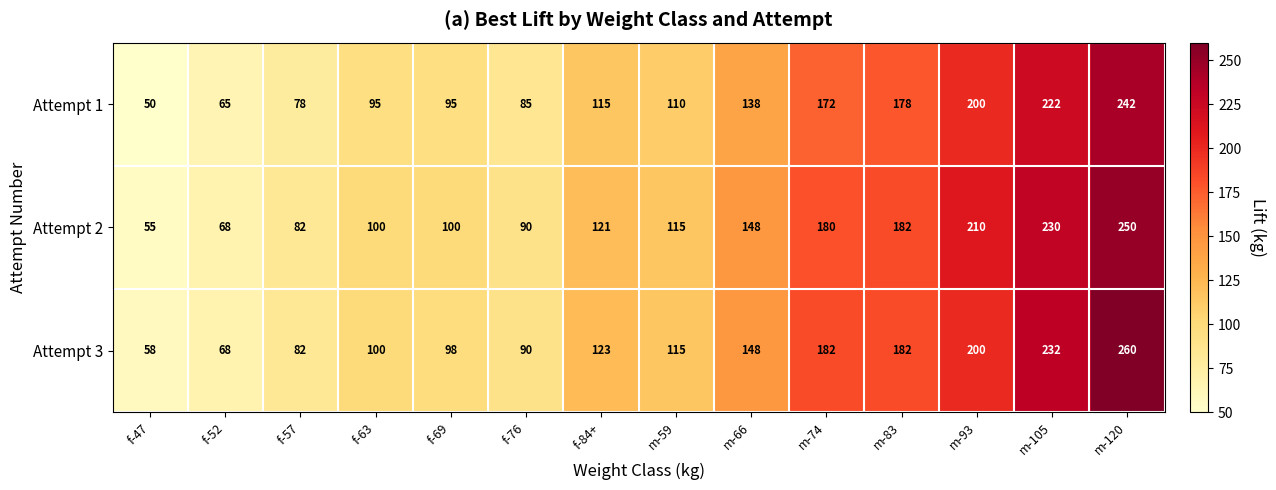

Where is Attempt 2 nearest to the value 152?

m-66